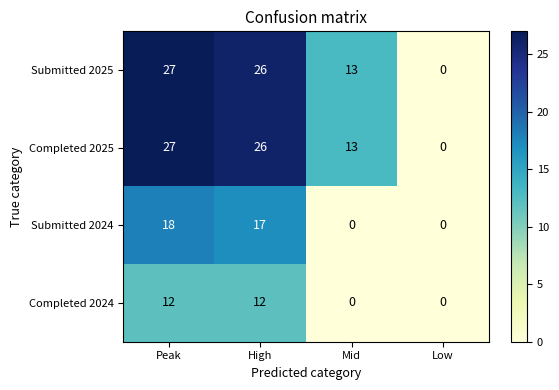

Reading left to right, extract all data points from this chart.

Submitted 2025: Peak=27	High=26	Mid=13	Low=0
Completed 2025: Peak=27	High=26	Mid=13	Low=0
Submitted 2024: Peak=18	High=17	Mid=0	Low=0
Completed 2024: Peak=12	High=12	Mid=0	Low=0